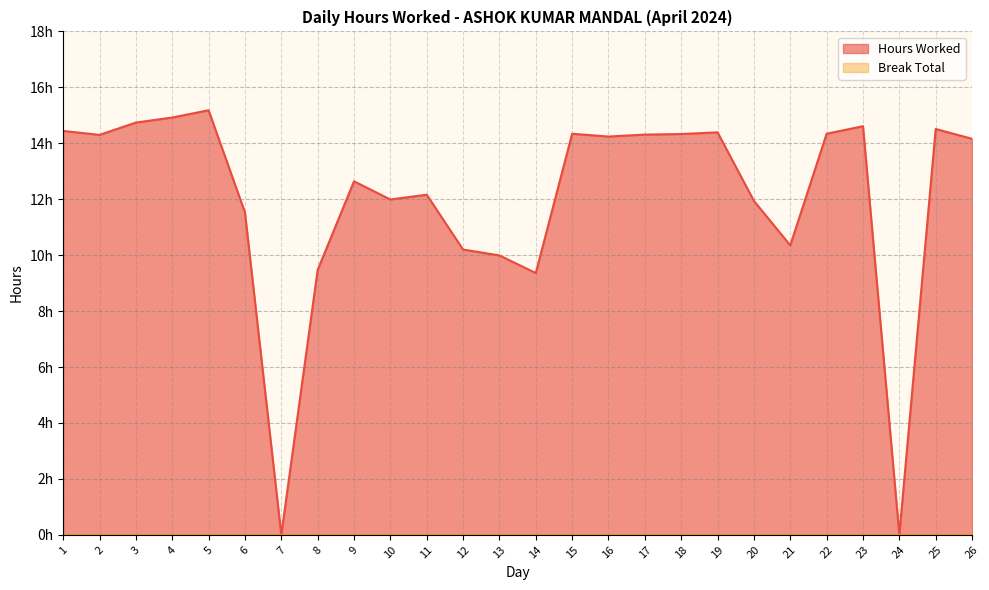

Rank the categories by value from highest to lowest.

5, 4, 3, 23, 25, 1, 19, 15, 22, 18, 17, 2, 16, 26, 9, 11, 10, 20, 6, 21, 12, 13, 8, 14, 7, 24